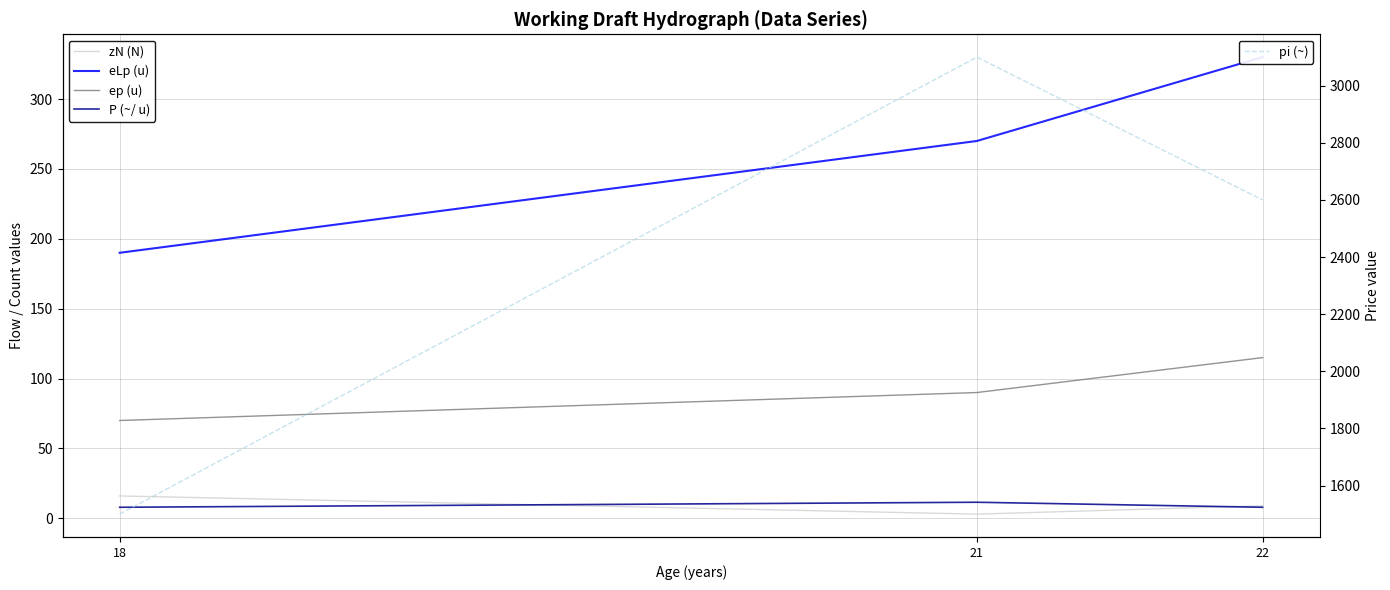

What are all the series names shown in the legend?

zN (N), eLp (u), ep (u), P (~/ u), pi (~)